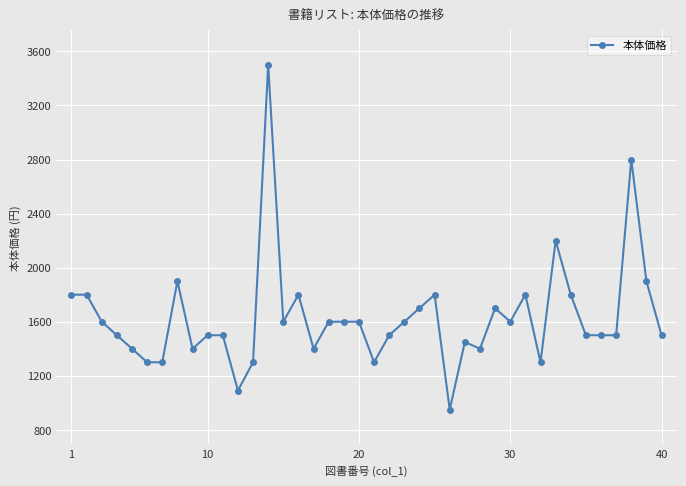

What is the minimum value shown in the chart?

950